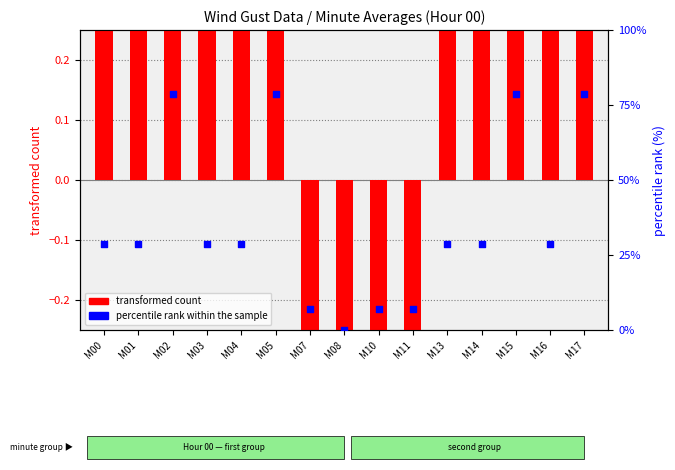

What are all the series names shown in the legend?

transformed count, percentile rank within the sample